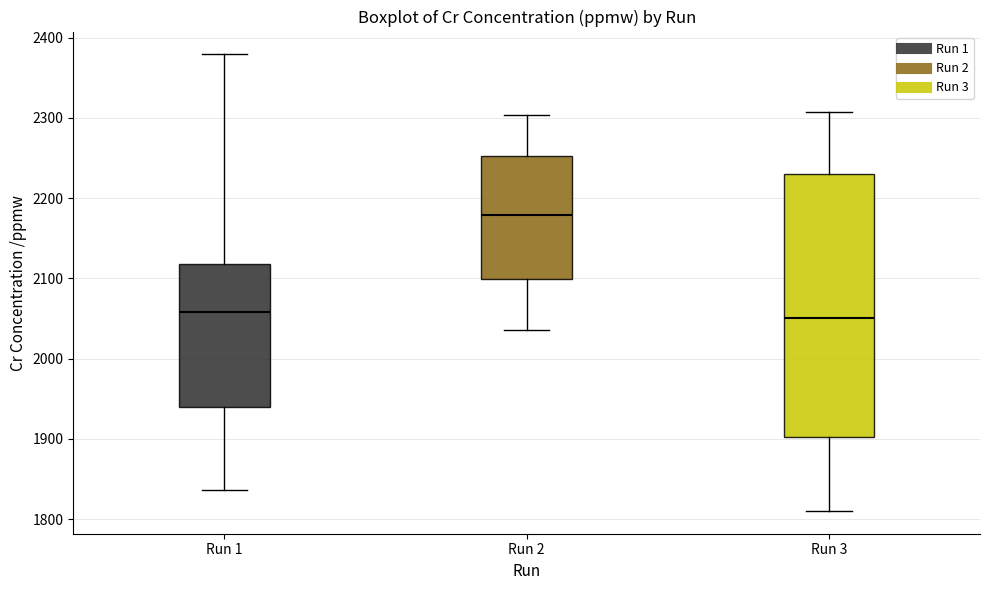

Which box is the tallest, from its lower edge to its upper edge?

Run 3